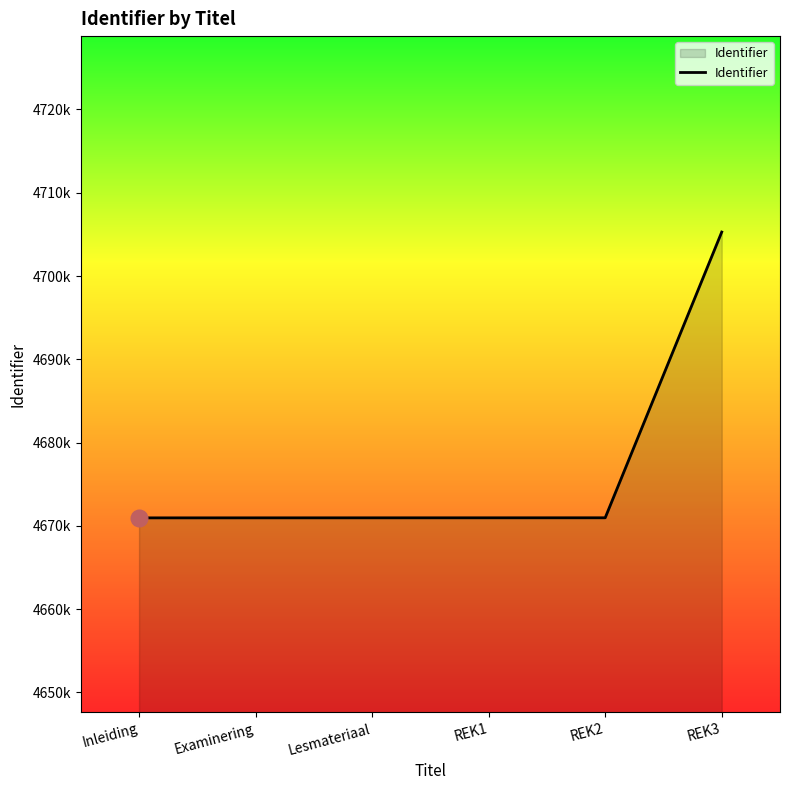

Approximately how many times larger is the value at REK1 compared to REK3?

1.0